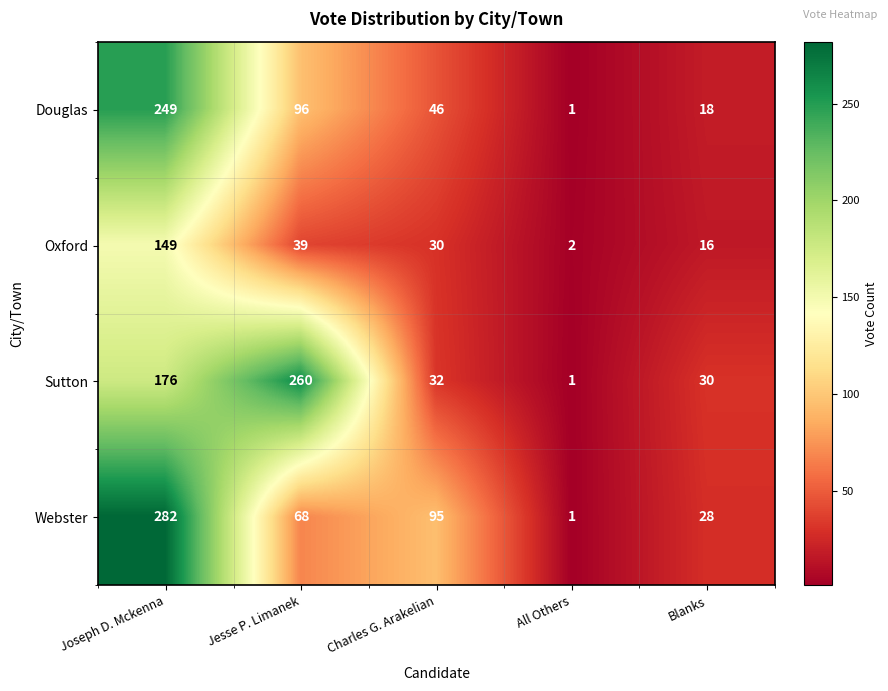

Reading right to left, what are all the values shown in this chart?

Douglas: Blanks=18	All Others=1	Charles G. Arakelian=46	Jesse P. Limanek=96	Joseph D. Mckenna=249
Oxford: Blanks=16	All Others=2	Charles G. Arakelian=30	Jesse P. Limanek=39	Joseph D. Mckenna=149
Sutton: Blanks=30	All Others=1	Charles G. Arakelian=32	Jesse P. Limanek=260	Joseph D. Mckenna=176
Webster: Blanks=28	All Others=1	Charles G. Arakelian=95	Jesse P. Limanek=68	Joseph D. Mckenna=282